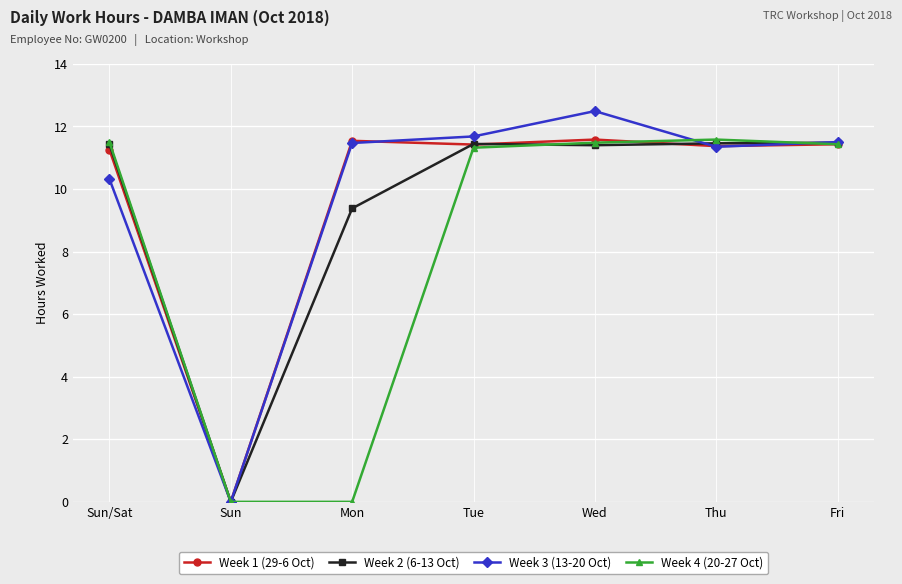

What is the total value across all series at Thu?

45.8